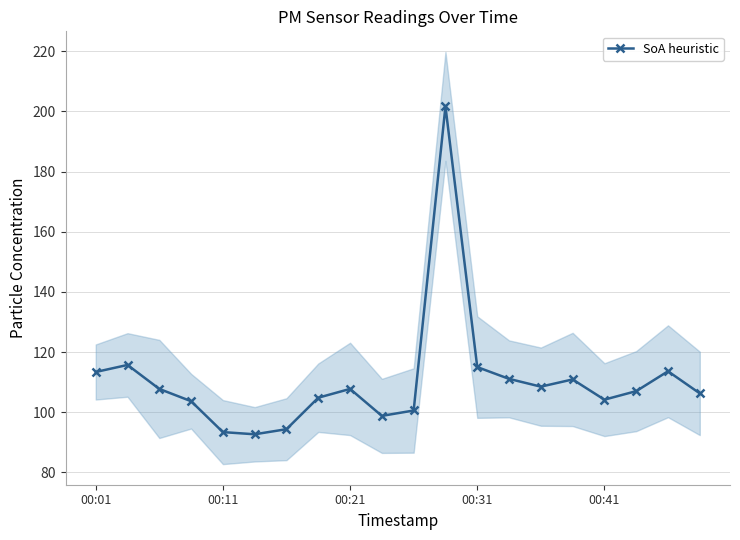

At which label does the data first exceed 107?

00:01